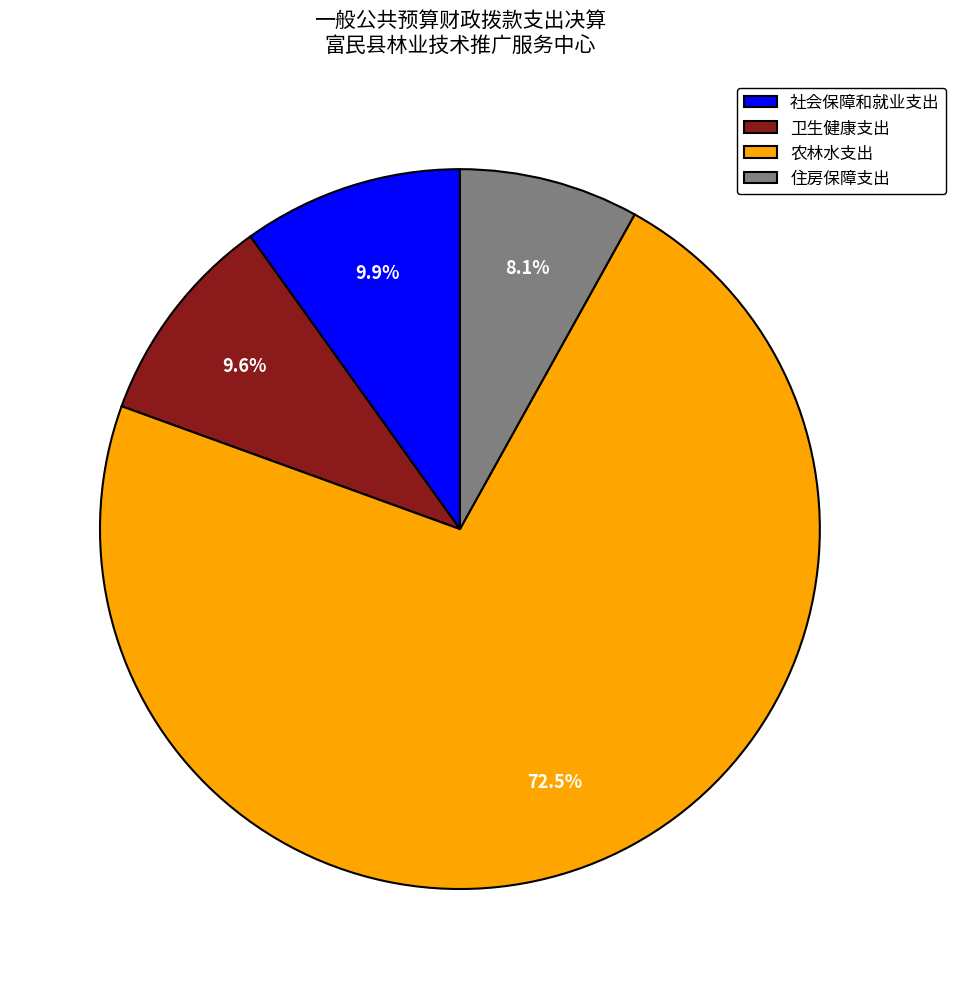

Count the number of slices in the pie.

4